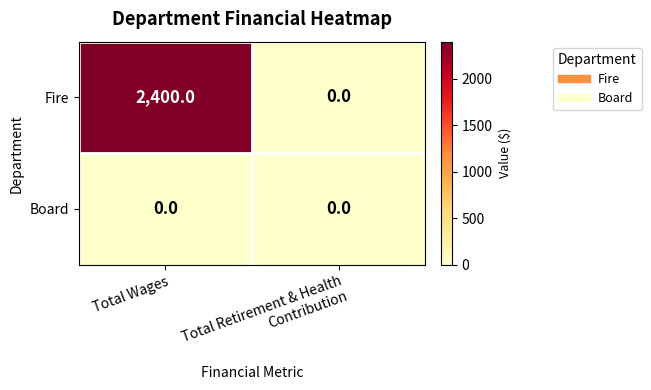

How many data points does each series have?

2